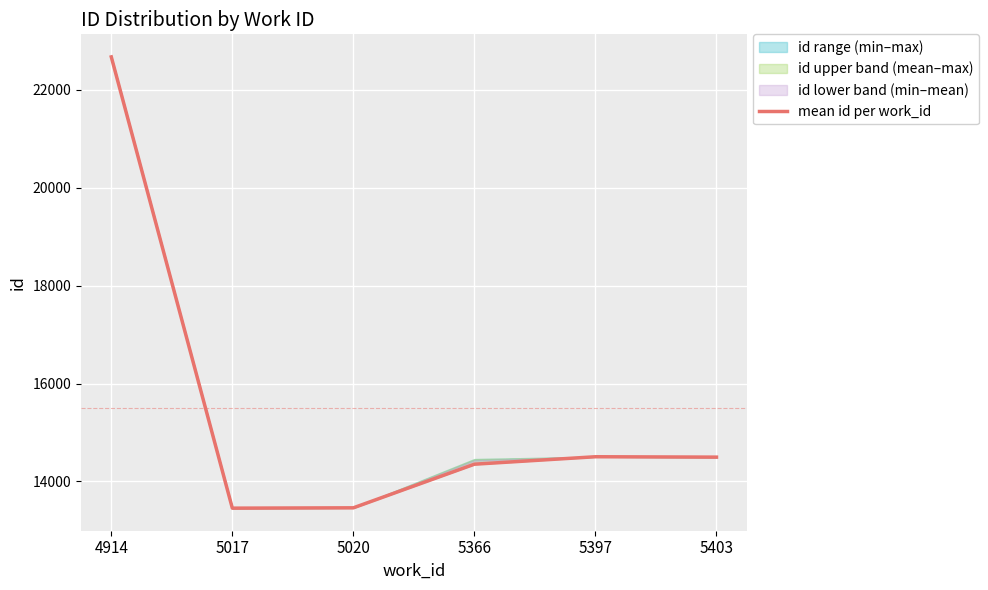

How many points are higher than both their immediate neighbors (excluding endpoints)?

1